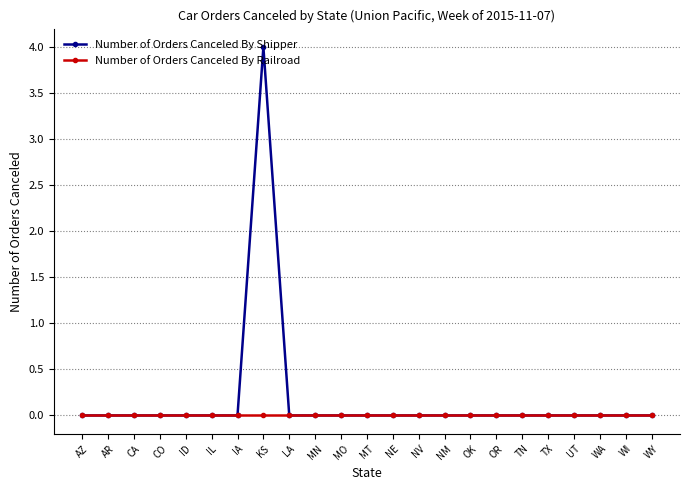

The Number of Orders Canceled By Shipper series shows -2 at WY. True or false?

False